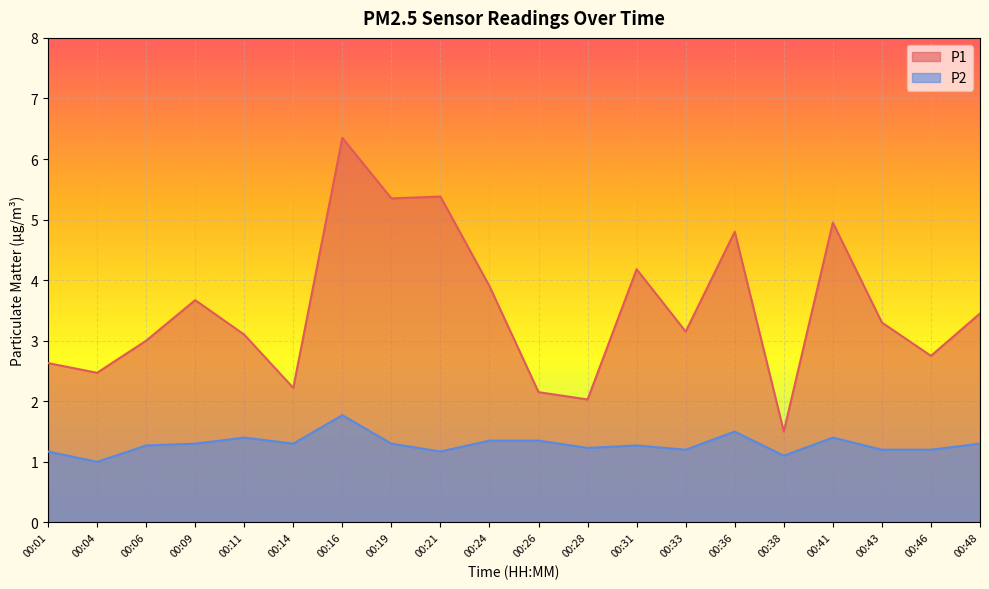

True or false: P2 and P1 intersect in this chart.

False